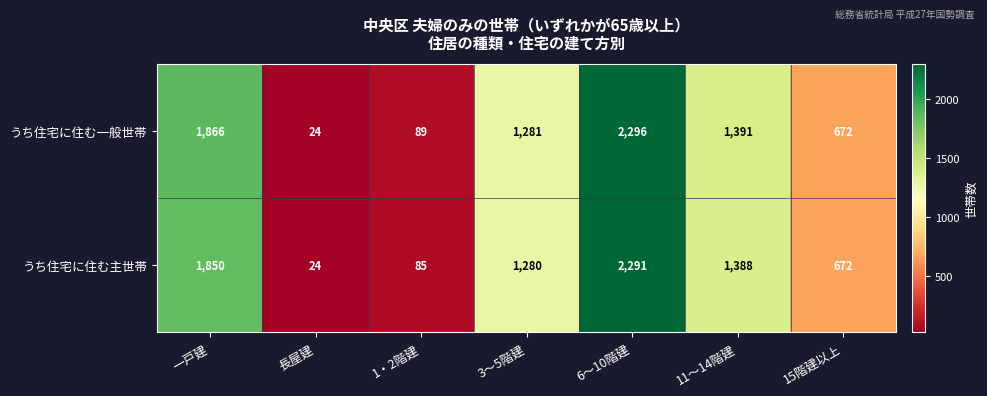

List the series in order of their peak value, lowest first.

うち住宅に住む主世帯, うち住宅に住む一般世帯